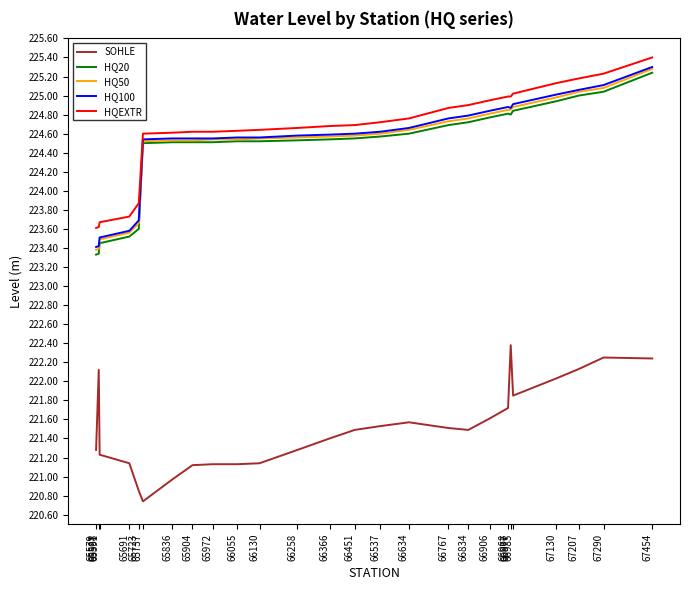

Read the SOHLE value at 66767.

221.5